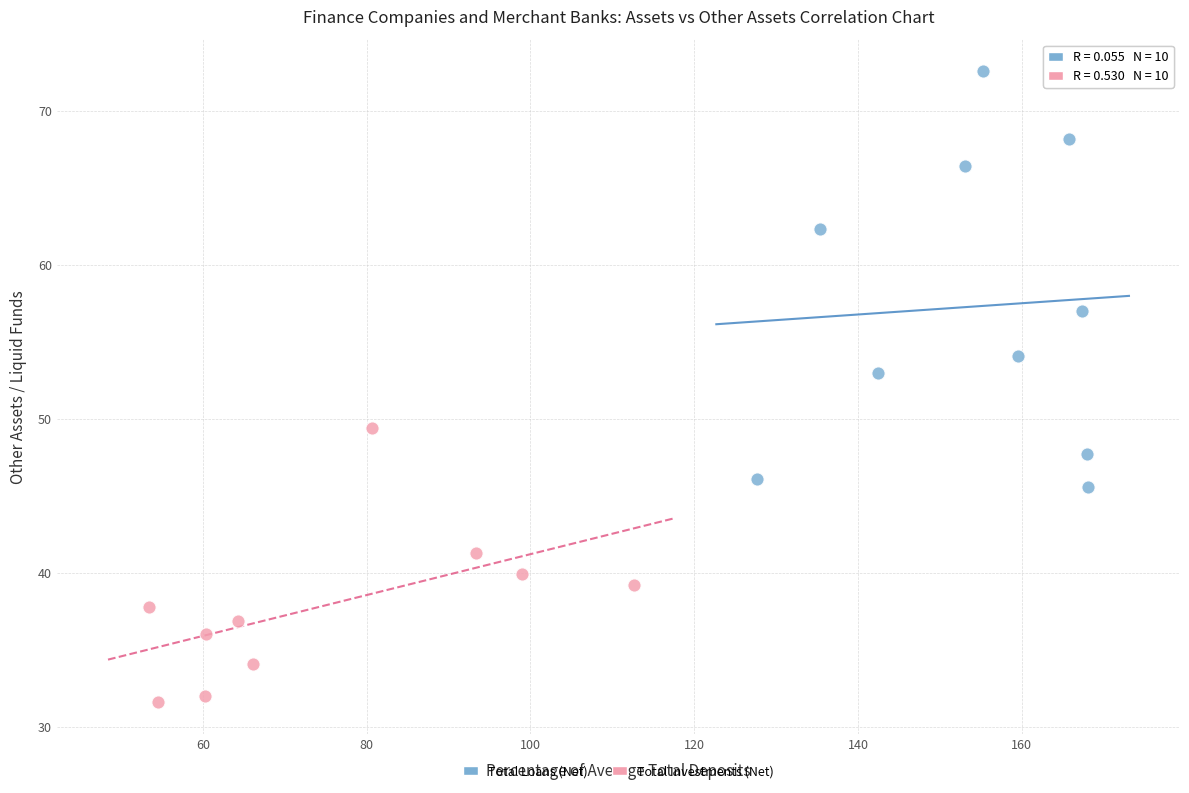

What are all the series names shown in the legend?

Total Loans (Net), Total Investments (Net)